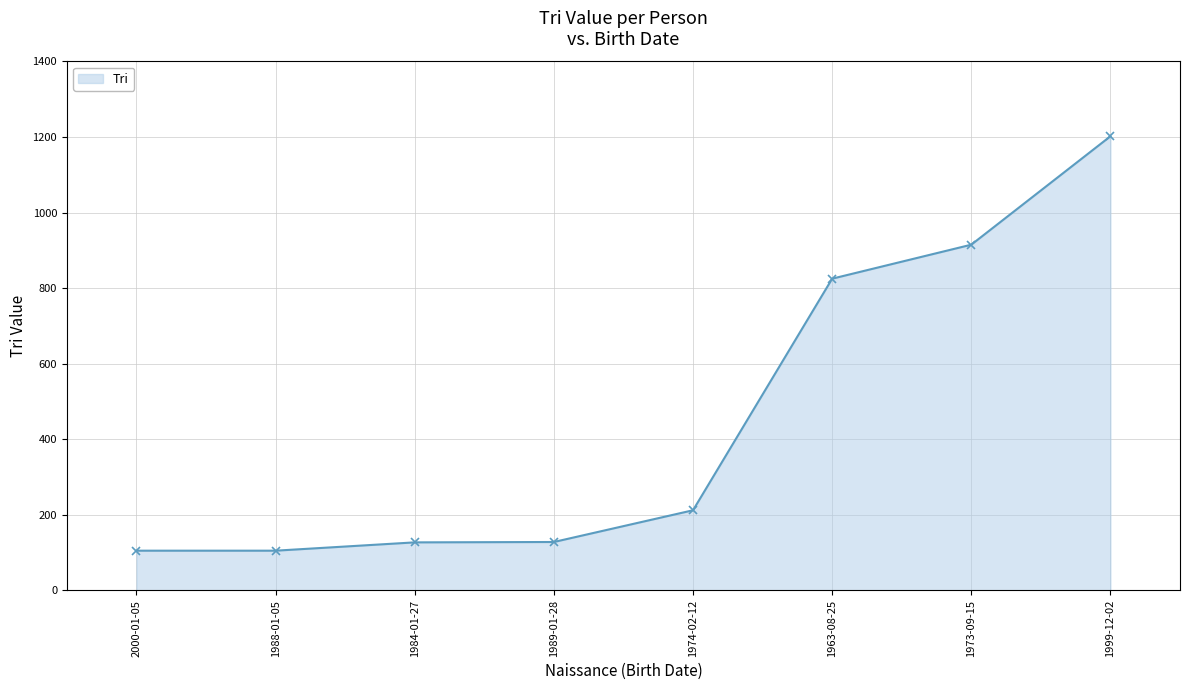

What is the label of the 8th point from the right?

2000-01-05